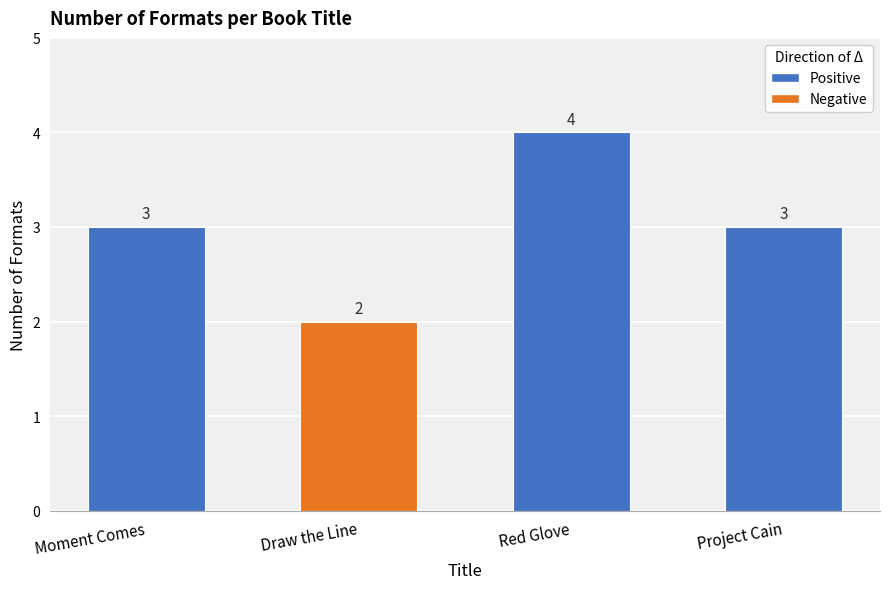

At which category does the chart reach its peak across all series?

Red Glove